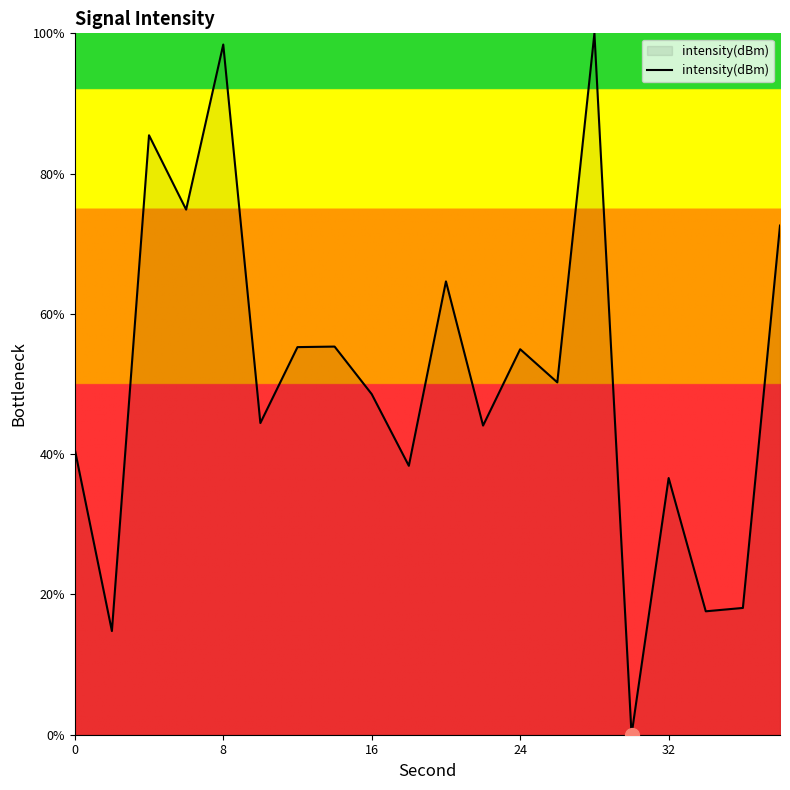

What is the difference between the maximum and minimum values?

100.0